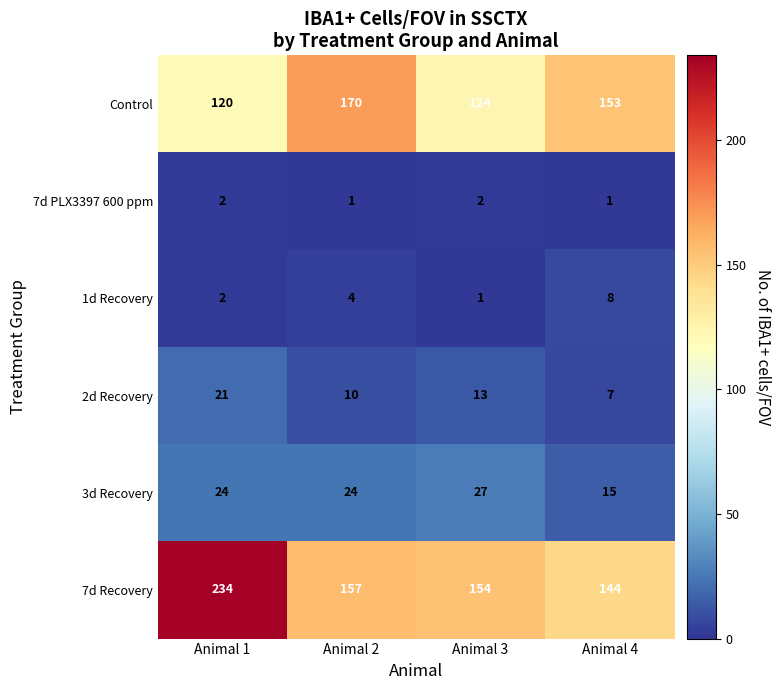

What is the difference between the maximum and second lowest values in the 2d Recovery series?

11